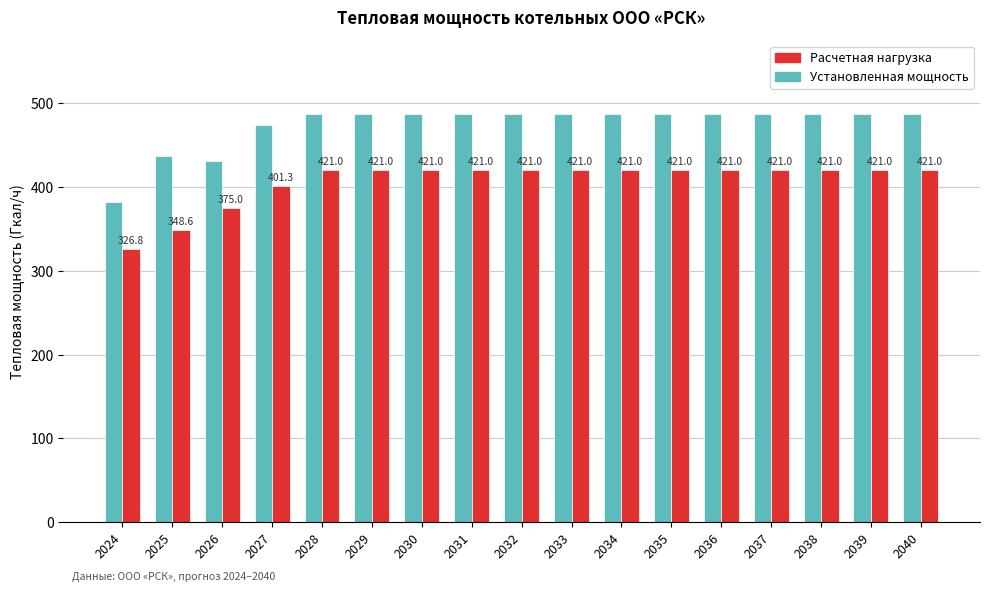

Where is Установленная мощность nearest to the value 435?

2025